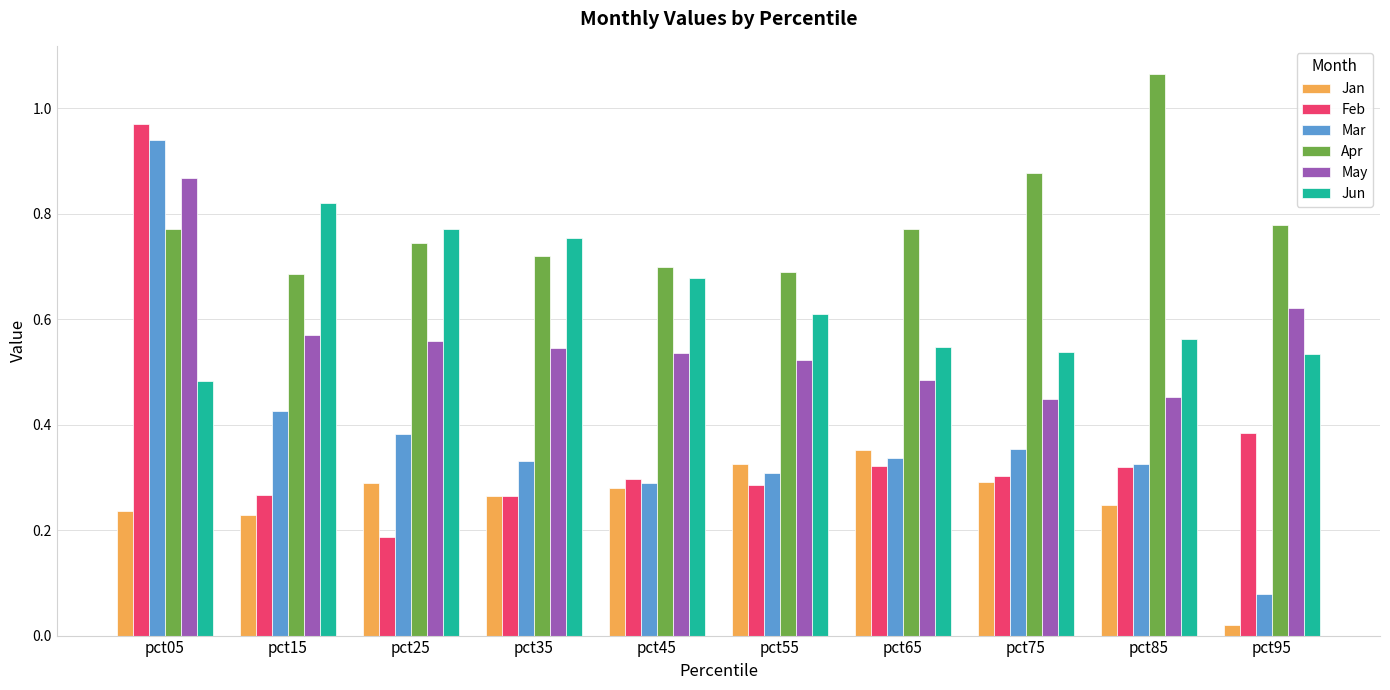

What is the sum of the Feb values at pct65 and pct05?

1.3